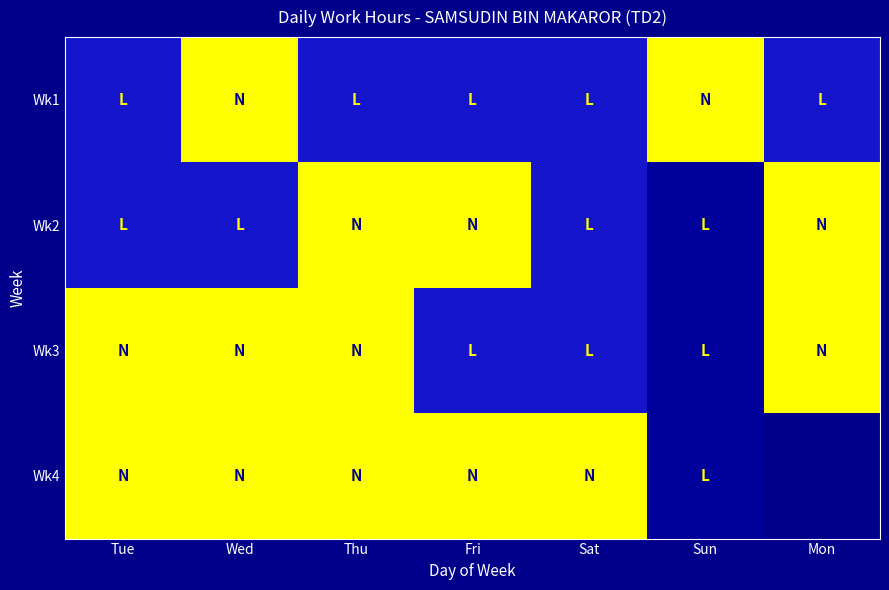

Which category has the lowest value in the Wk2 series?

Thu